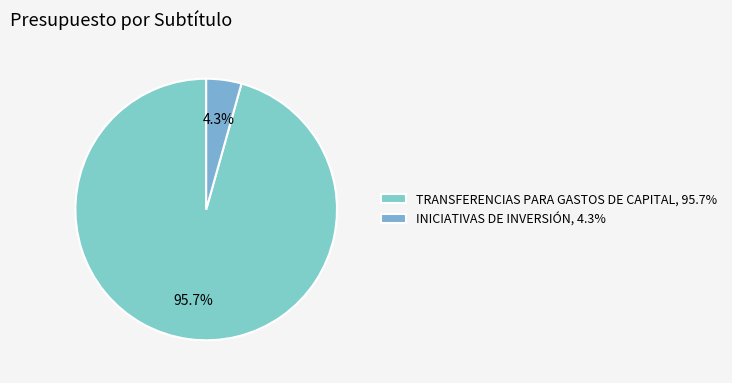

Is it true that TRANSFERENCIAS PARA GASTOS DE CAPITAL is 84% of the pie?

False